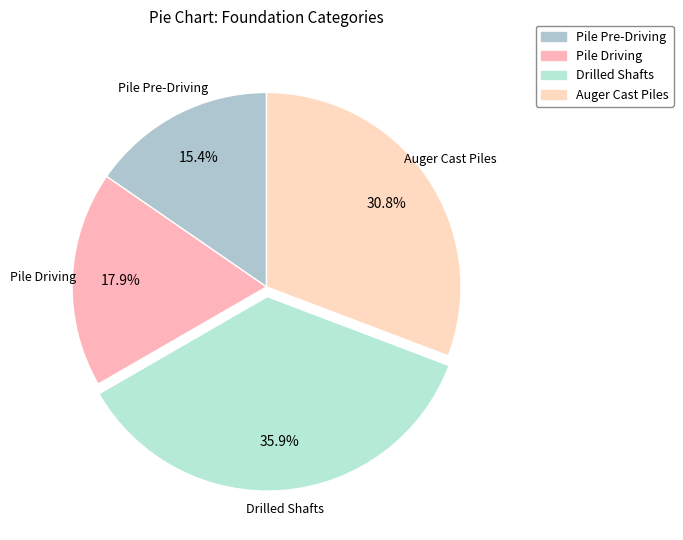

Count the number of slices in the pie.

4